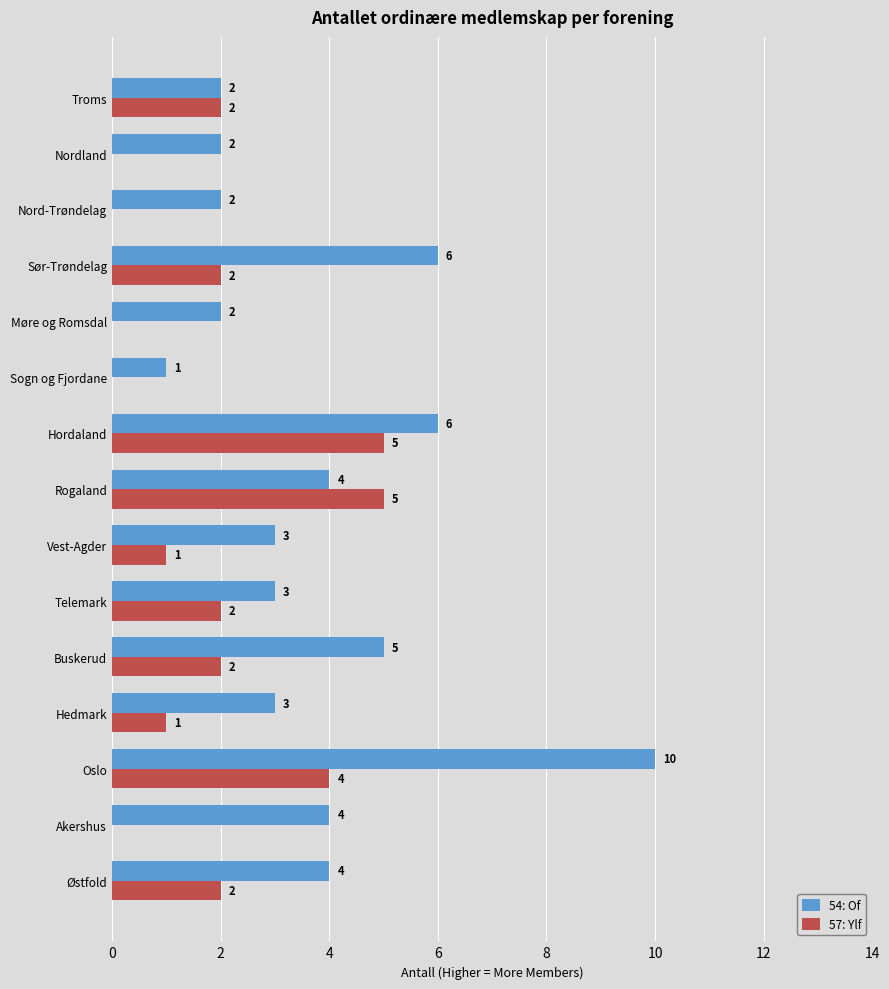

How many 54: Of values are between 2 and 5?

11